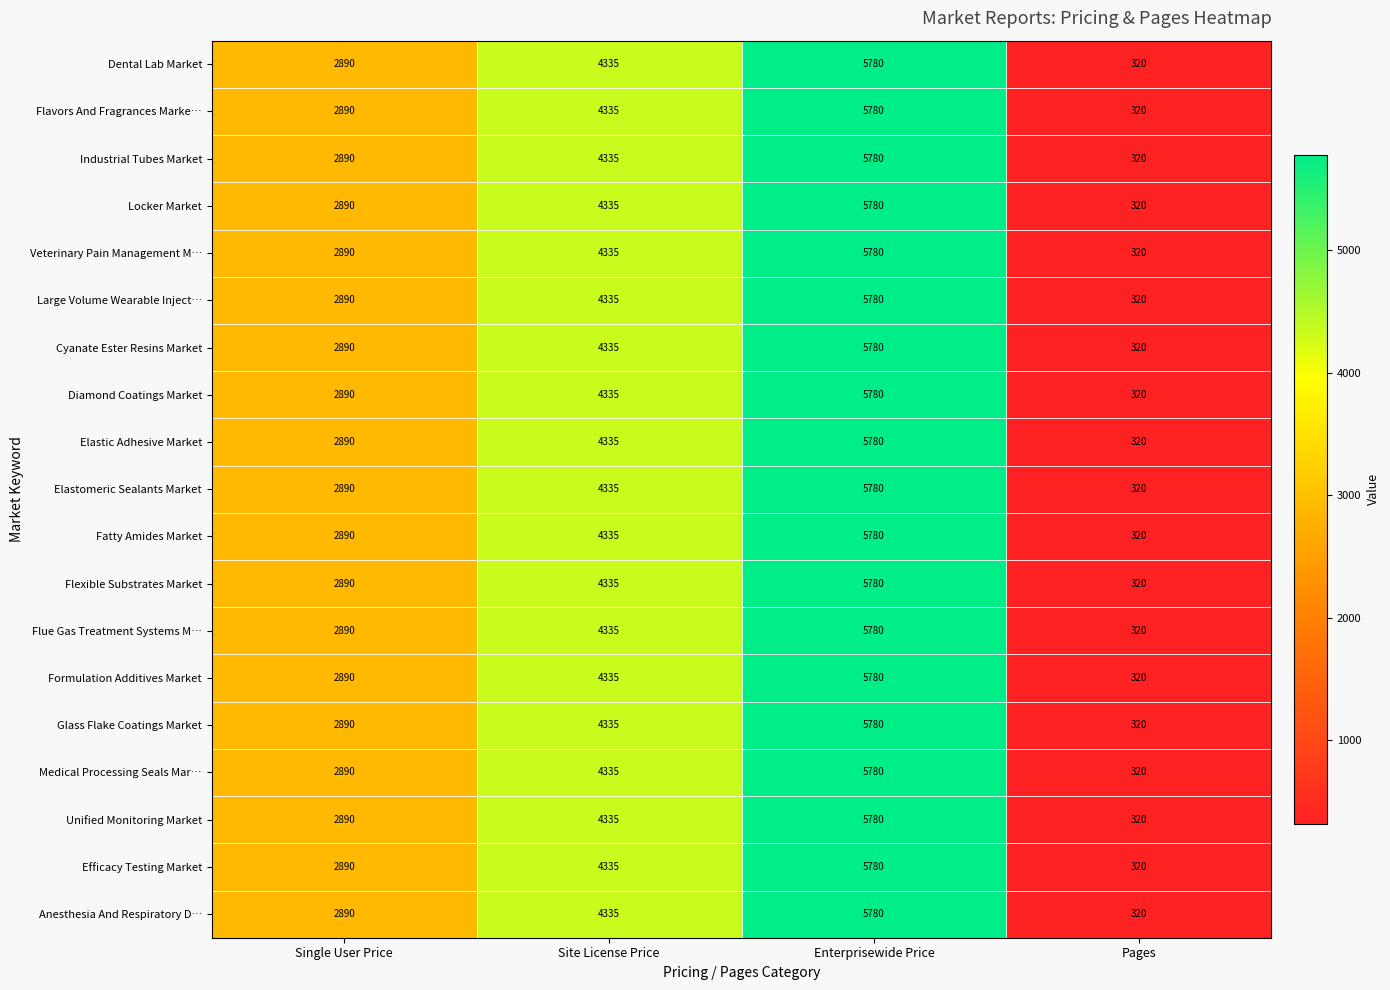

The value of Elastic Adhesive Market at Enterprisewide Price is 5780. True or false?

True